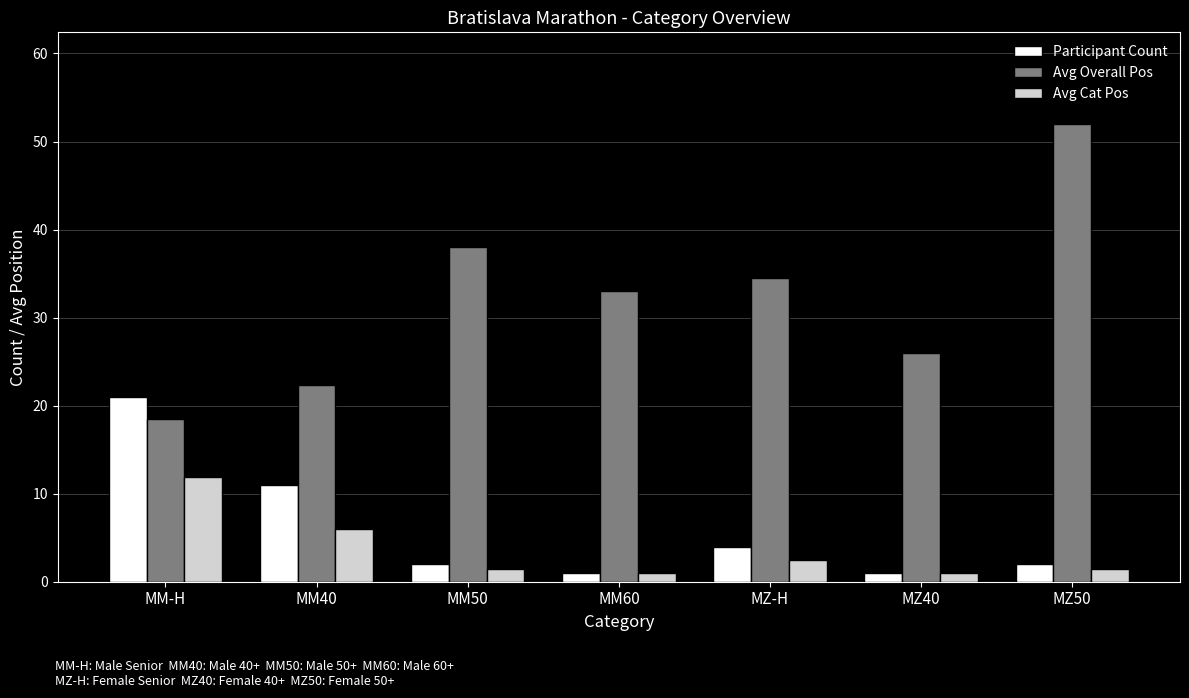

How many distinct data groups are displayed?

3